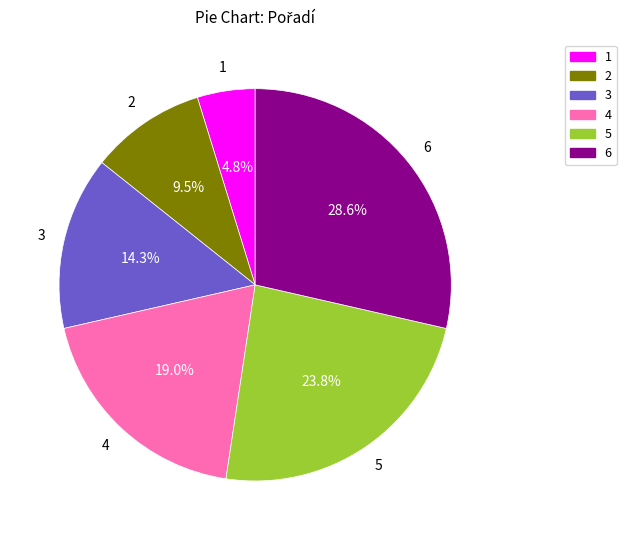

What is the ratio of the value at 2 to the value at 5?

0.4